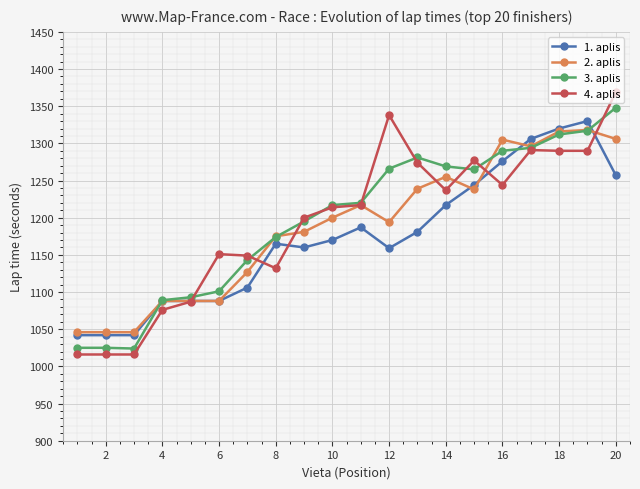

What is the value of the 2. aplis point at the 5th from the left?

1088